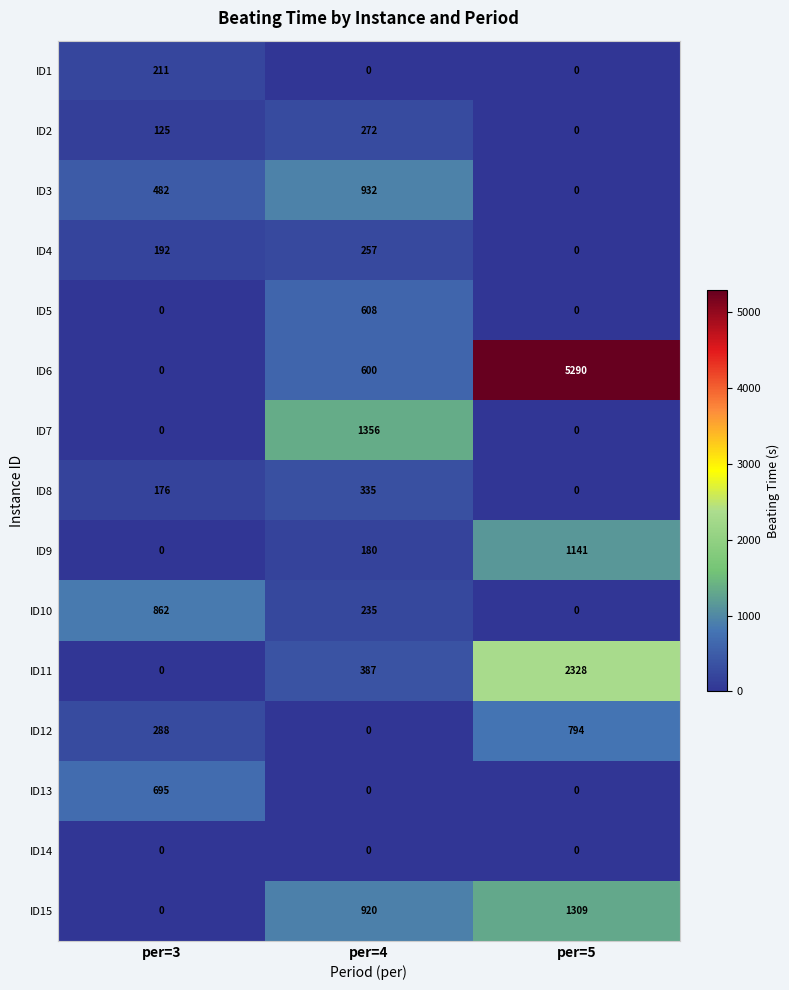

The value of ID2 at per=3 is 125. True or false?

True